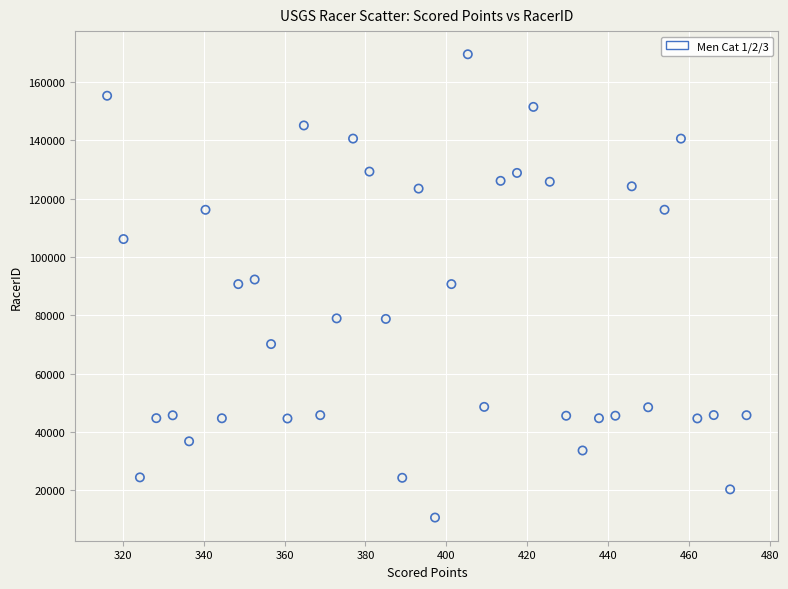

What is the range of Y values (max minus min)?

158908